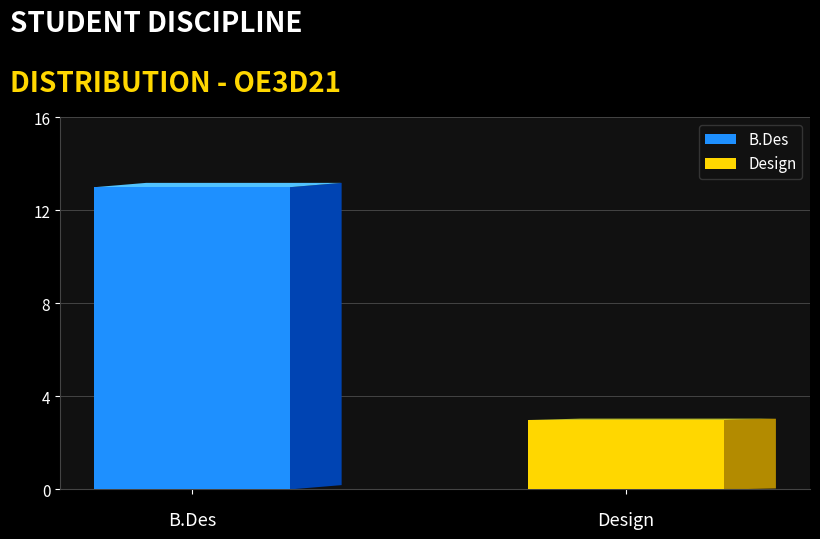

What is the minimum value for B.Des?

13